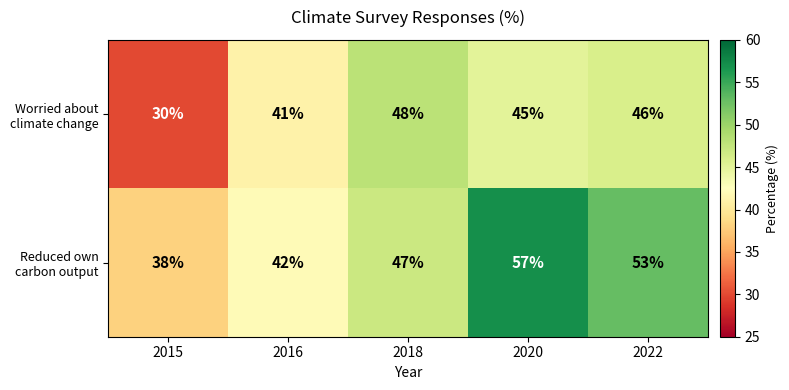

What is the smallest value displayed?

30